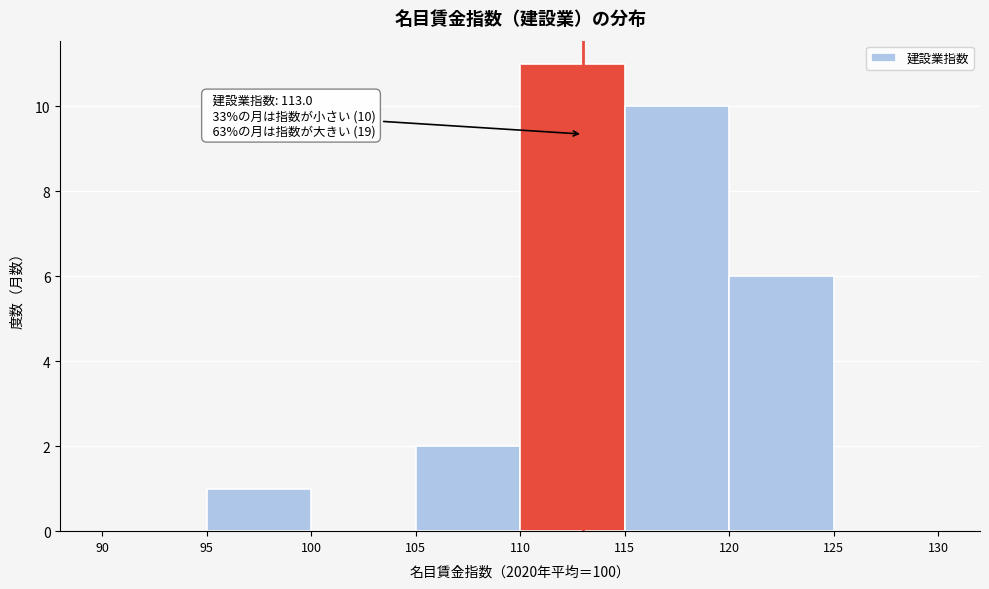

Over which range of the x-axis is the bar tallest?

110 to 115